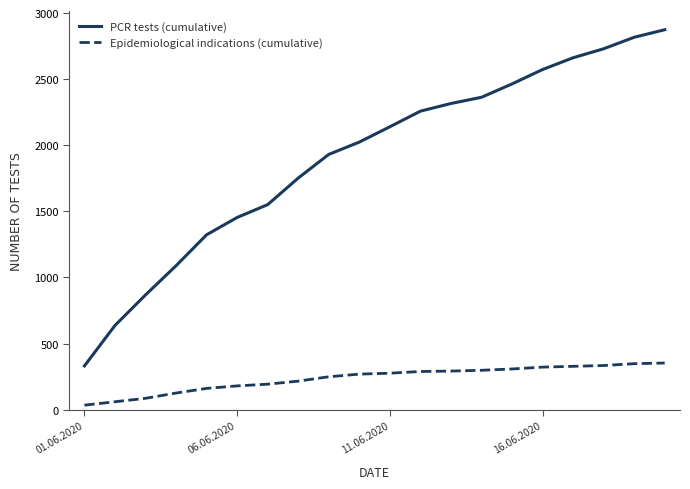

True or false: Epidemiological indications (cumulative) and PCR tests (cumulative) cross at least once.

False